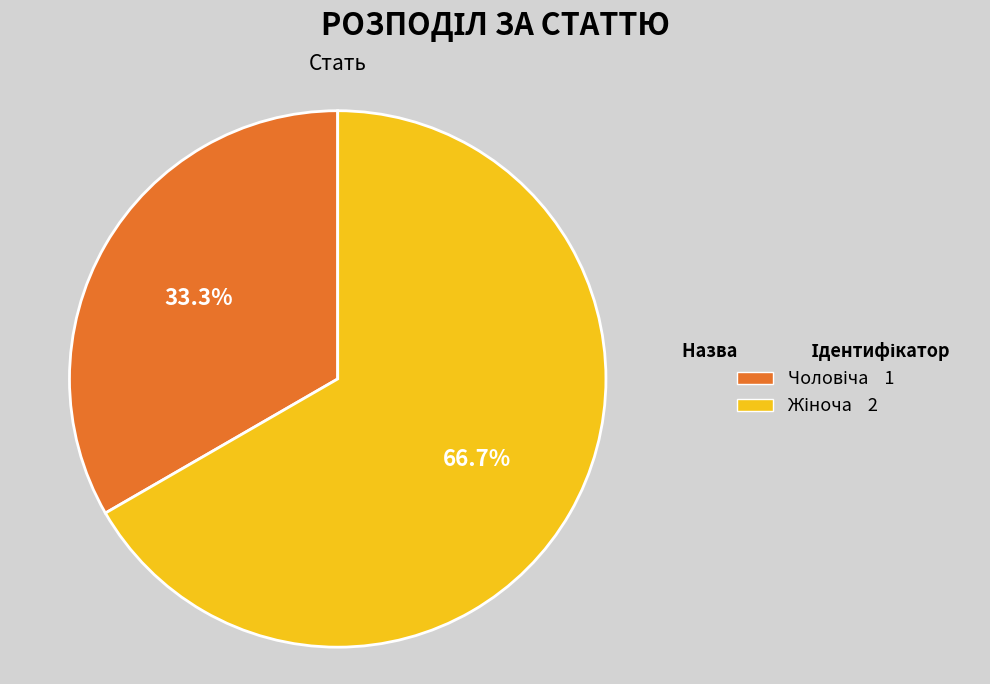

Does any single category account for the majority?

Yes